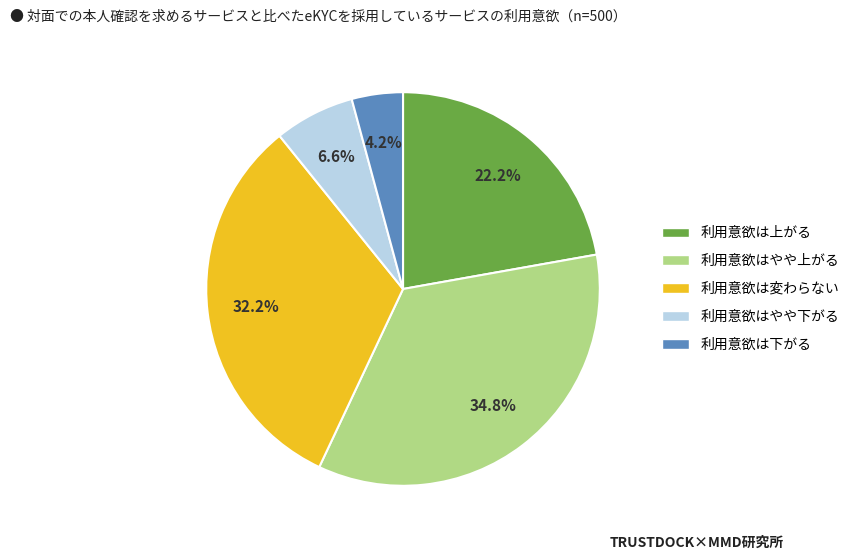

What percentage is NOT represented by 利用意欲は上がる?

77.8%